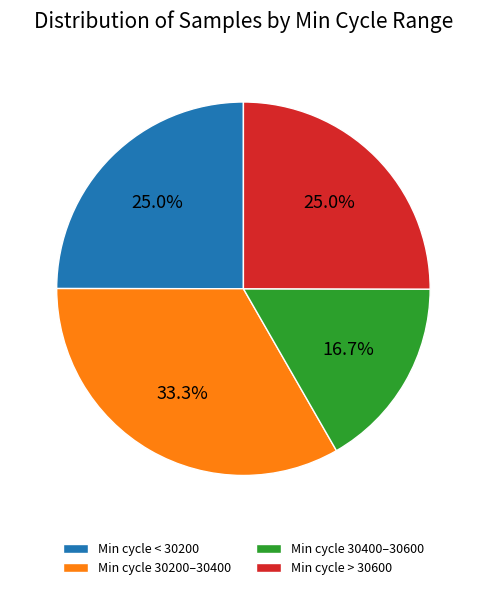

Does any single category account for the majority?

No